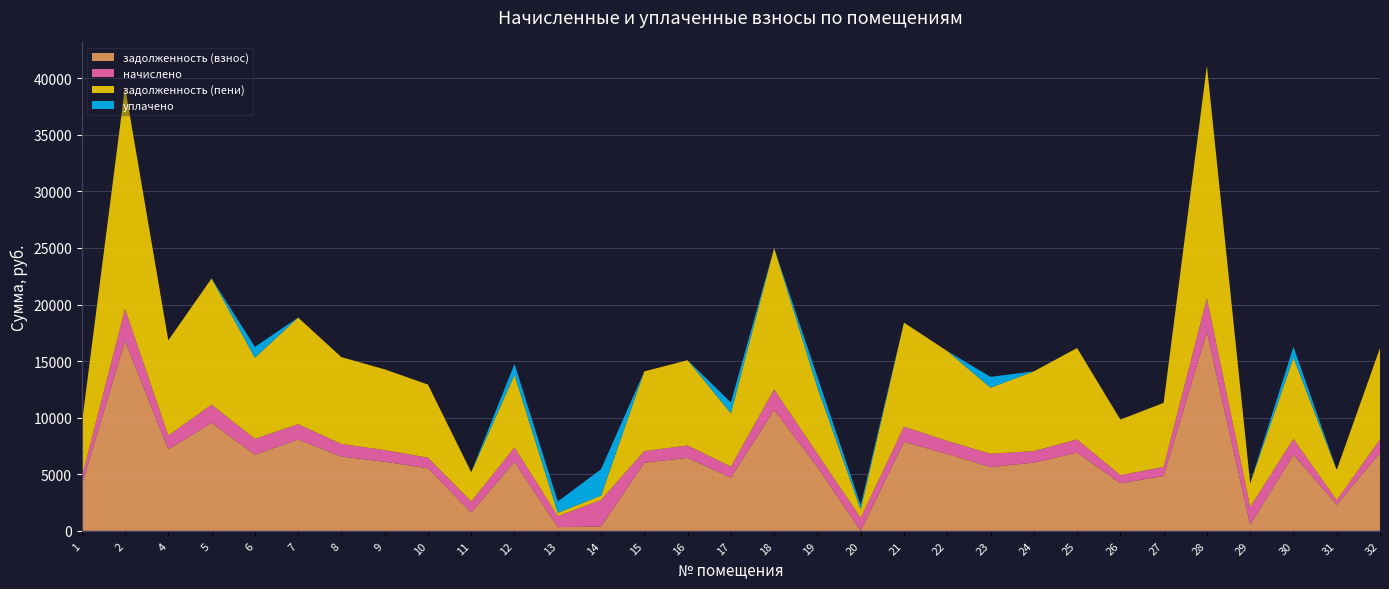

Reading right to left, what are all the values shown in this chart?

задолженность (взнос): 32=6912.0	31=2304.0	30=6734.8	29=525.2	28=17587.2	27=4838.4	26=4204.8	25=6912.0	24=6028.8	23=5638.4	22=6796.8	21=7872.0	20=2.1	19=5638.4	18=10694.4	17=4698.7	16=6451.2	15=6028.8	14=388.8	13=324.0	12=6108.3	11=1620.0	10=5529.6	9=6105.6	8=6566.4	7=8064.0	6=6734.8	5=9542.4	4=7200.0	2=16780.8	1=4032.0
начислено: 32=1166.4	31=388.8	30=1393.2	29=1574.6	28=2967.8	27=816.5	26=709.6	25=1166.4	24=1017.4	23=1166.4	22=1147.0	21=1328.4	20=1134.0	19=1166.4	18=1804.7	17=972.0	16=1088.6	15=1017.4	14=2332.8	13=972.0	12=1263.6	11=972.0	10=933.1	9=1030.3	8=1108.1	7=1360.8	6=1393.2	5=1610.3	4=1215.0	2=2831.8	1=680.4
задолженность (пени): 32=8078.4	31=2692.8	30=7170.0	29=2099.8	28=20555.0	27=5654.9	26=4914.4	25=8078.4	24=7046.2	23=5846.8	22=7943.8	21=9200.4	20=756.1	19=5846.8	18=12499.1	17=4712.7	16=7539.8	15=7046.2	14=388.8	13=296.0	12=6413.9	11=2592.0	10=6462.7	9=7135.9	8=7674.5	7=9424.8	6=7170.0	5=11152.7	4=8415.0	2=19612.6	1=4712.4
уплачено: 32=0.0	31=0.0	30=958.0	29=0.0	28=0.0	27=0.0	26=0.0	25=0.0	24=0.0	23=958.0	22=0.0	21=0.0	20=380.0	19=958.0	18=0.0	17=958.0	16=0.0	15=0.0	14=2332.8	13=1000.0	12=958.0	11=0.0	10=0.0	9=0.0	8=0.0	7=0.0	6=958.0	5=0.0	4=0.0	2=0.0	1=0.0